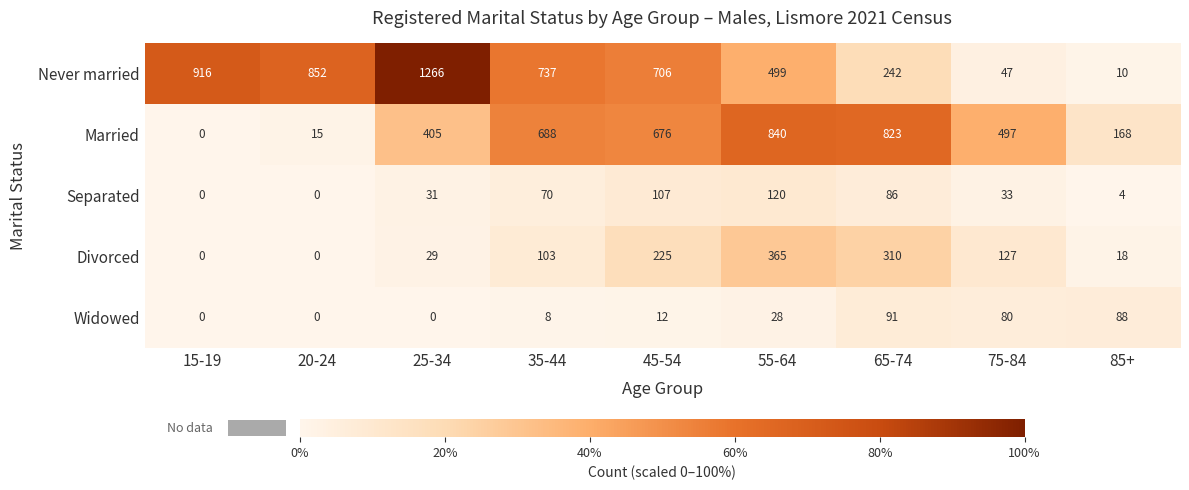

What is the sum of all Married values?

4112